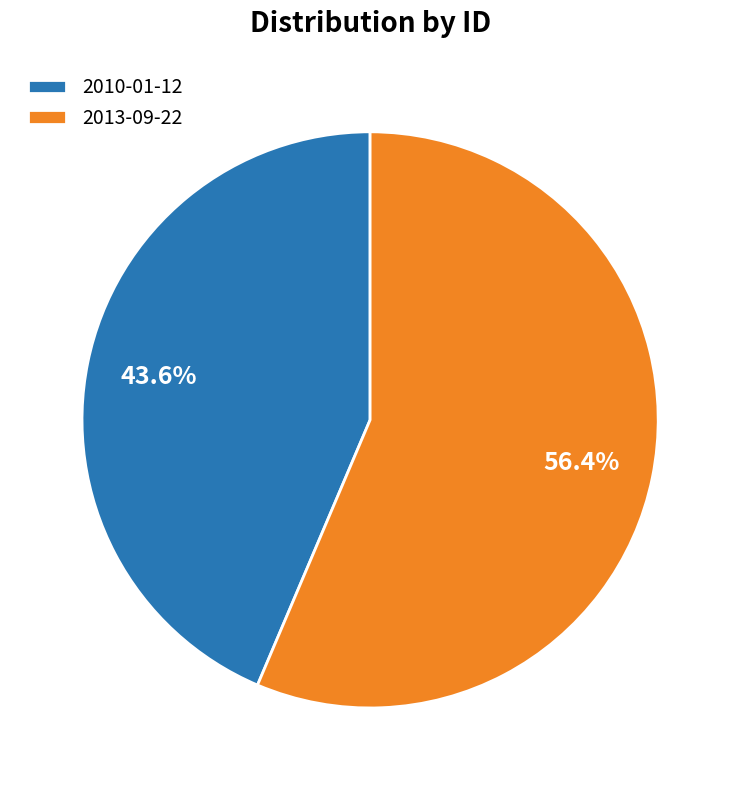

How many segments does this pie chart have?

2